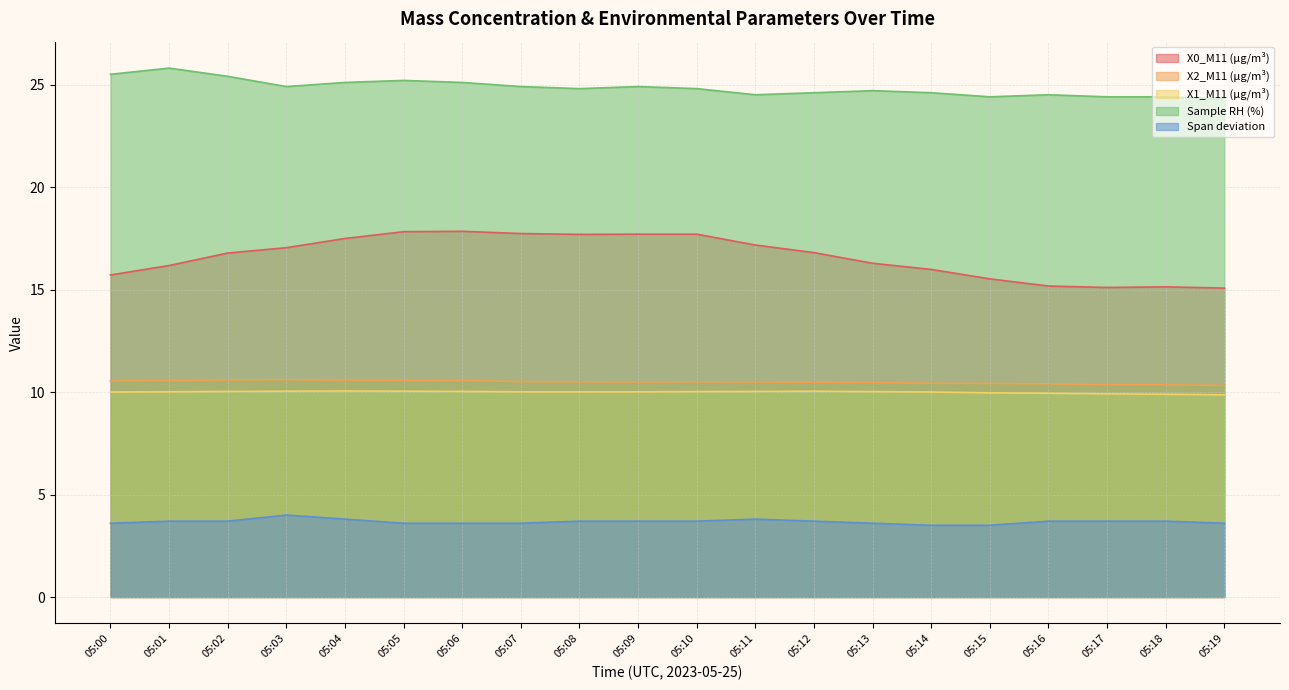

Read the Span deviation value at 05:11.

3.8